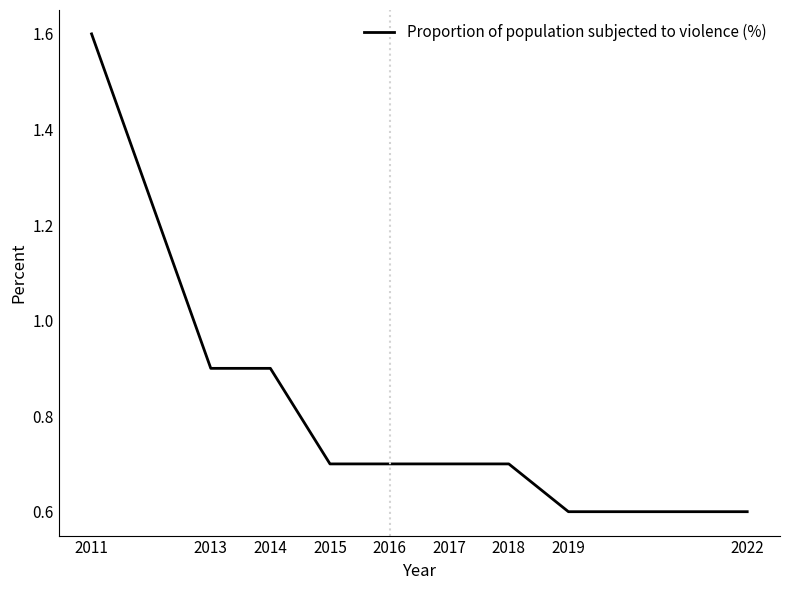

Which category has the highest value across all series?

2011